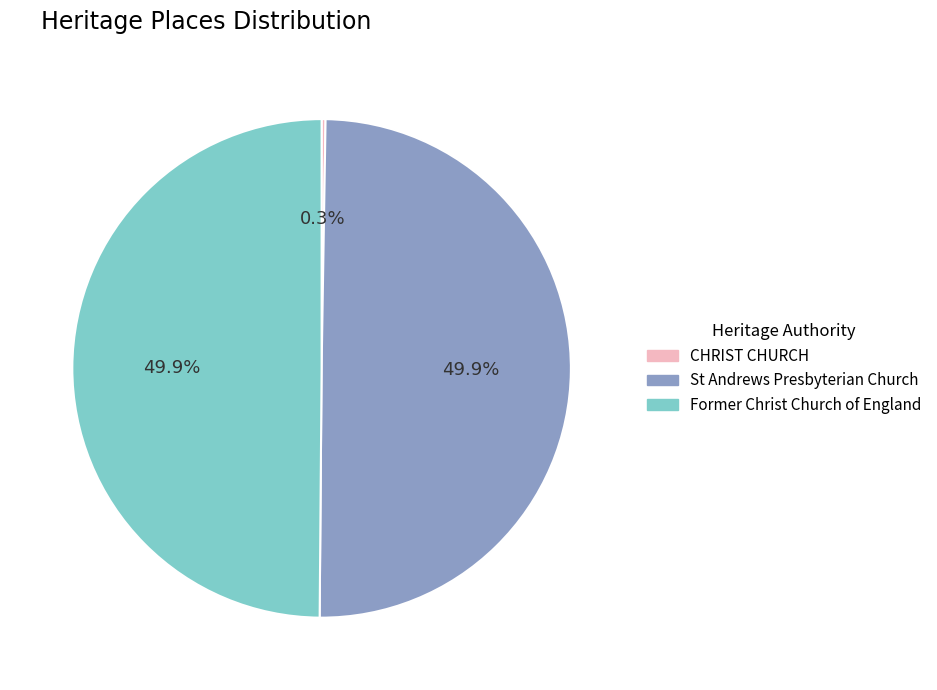

True or false: St Andrews Presbyterian Church accounts for 50% of the total.

True